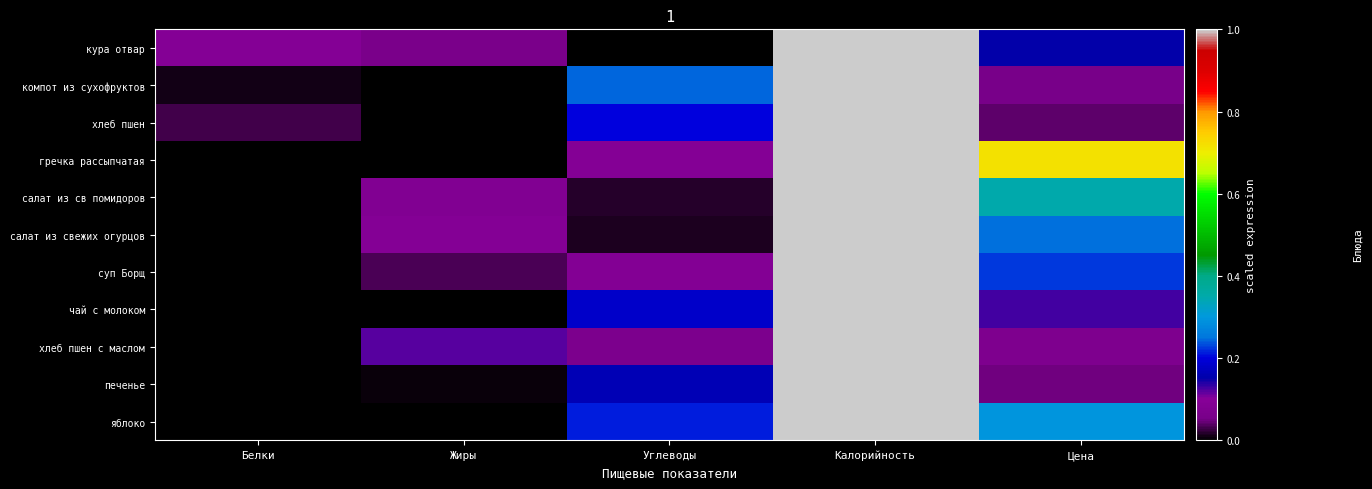

Reading left to right, what are all the values shown in this chart?

кура отвар: Белки=0.1	Жиры=0.1	Углеводы=0.0	Калорийность=1.0	Цена=0.2
компот из сухофруктов: Белки=0.0	Жиры=0.0	Углеводы=0.2	Калорийность=1.0	Цена=0.1
хлеб пшен: Белки=0.0	Жиры=0.0	Углеводы=0.2	Калорийность=1.0	Цена=0.0
гречка рассыпчатая: Белки=0.0	Жиры=0.0	Углеводы=0.1	Калорийность=1.0	Цена=0.7
салат из св помидоров: Белки=0.0	Жиры=0.1	Углеводы=0.0	Калорийность=1.0	Цена=0.3
салат из свежих огурцов: Белки=0.0	Жиры=0.1	Углеводы=0.0	Калорийность=1.0	Цена=0.2
суп Борщ: Белки=0.0	Жиры=0.0	Углеводы=0.1	Калорийность=1.0	Цена=0.2
чай с молоком: Белки=0.0	Жиры=0.0	Углеводы=0.2	Калорийность=1.0	Цена=0.1
хлеб пшен с маслом: Белки=0.0	Жиры=0.1	Углеводы=0.1	Калорийность=1.0	Цена=0.1
печенье: Белки=0.0	Жиры=0.0	Углеводы=0.2	Калорийность=1.0	Цена=0.0
яблоко: Белки=0.0	Жиры=0.0	Углеводы=0.2	Калорийность=1.0	Цена=0.3